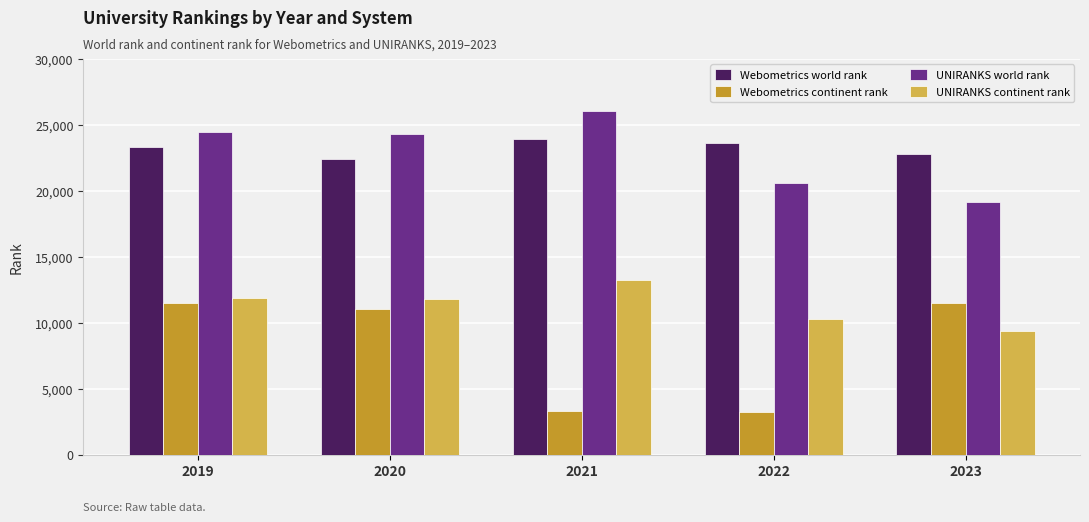

Is the value of Webometrics continent rank at 2021 greater than the value of UNIRANKS continent rank at 2023?

No